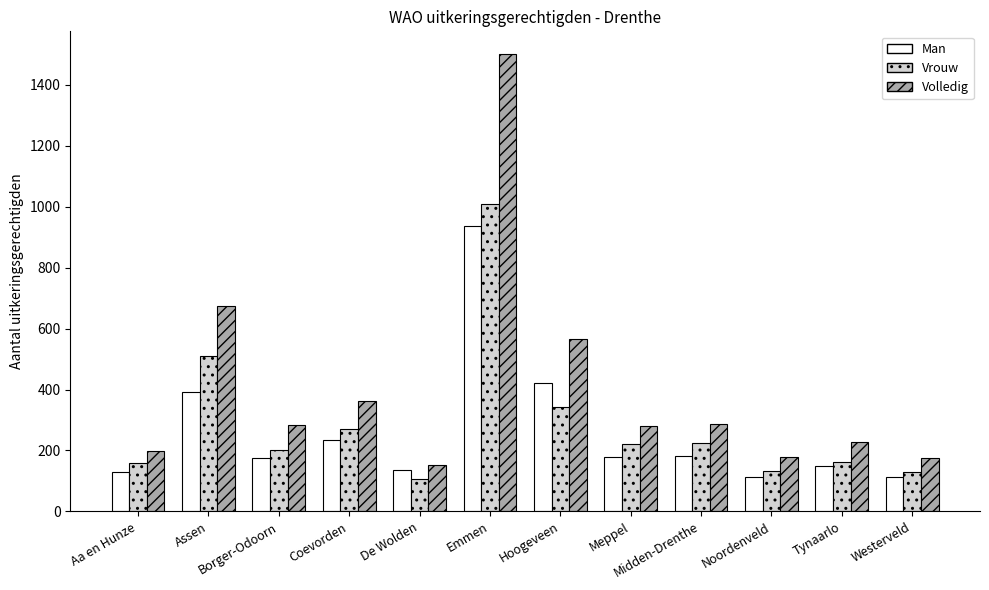

What is the difference between the second highest and second lowest values in the Man series?

308